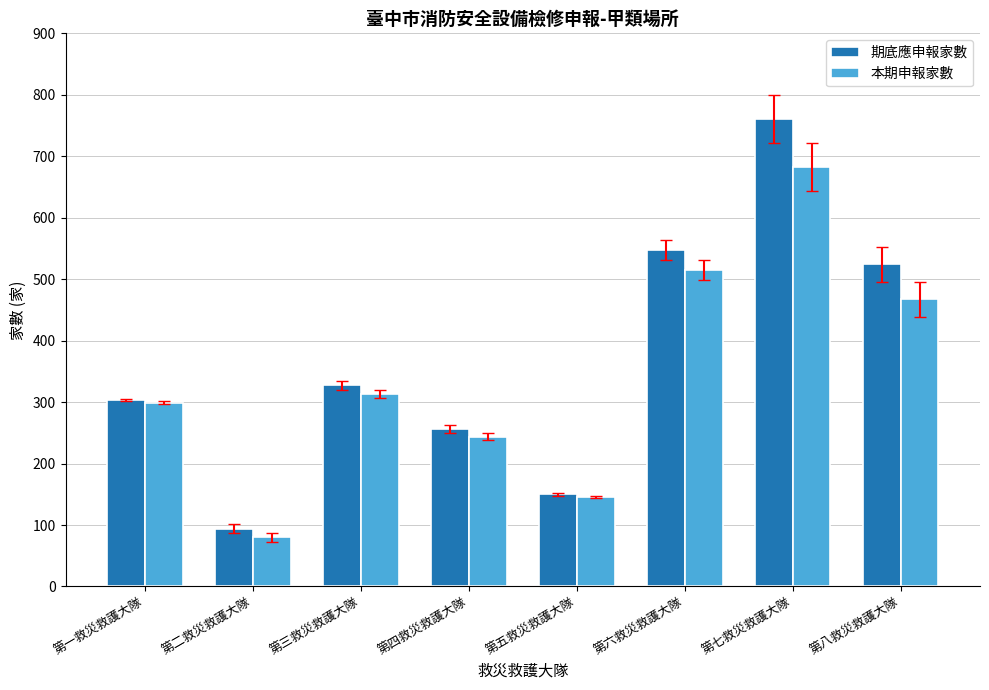

Between 第六救災救護大隊 and 第七救災救護大隊, which series saw the biggest shift?

期底應申報家數